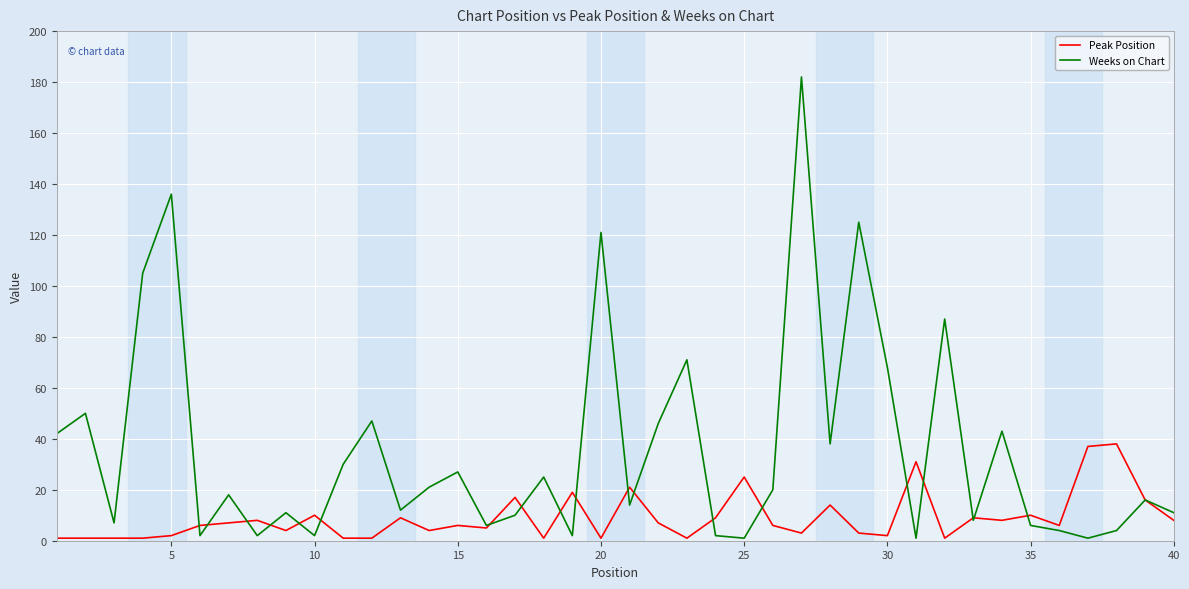

Which series has the largest range (max minus min)?

Weeks on Chart